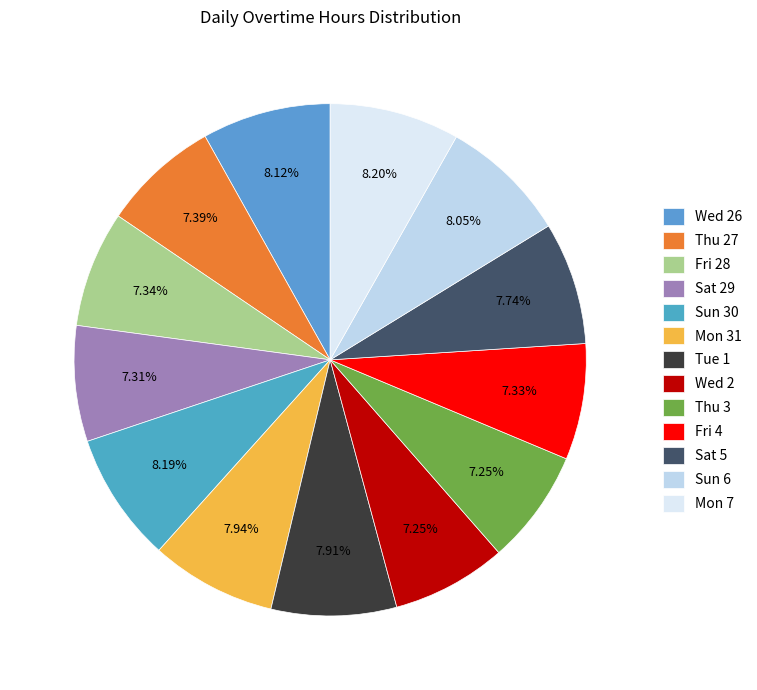

To the nearest percent, what is the average slice percentage?

8%